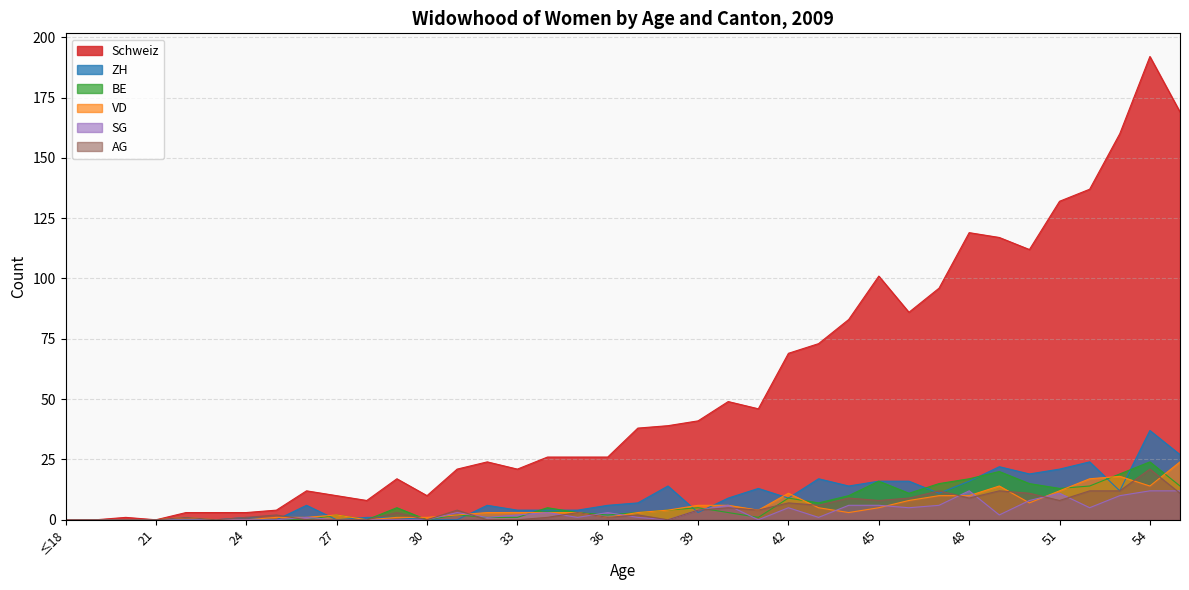

What is the maximum value shown in the chart?

192